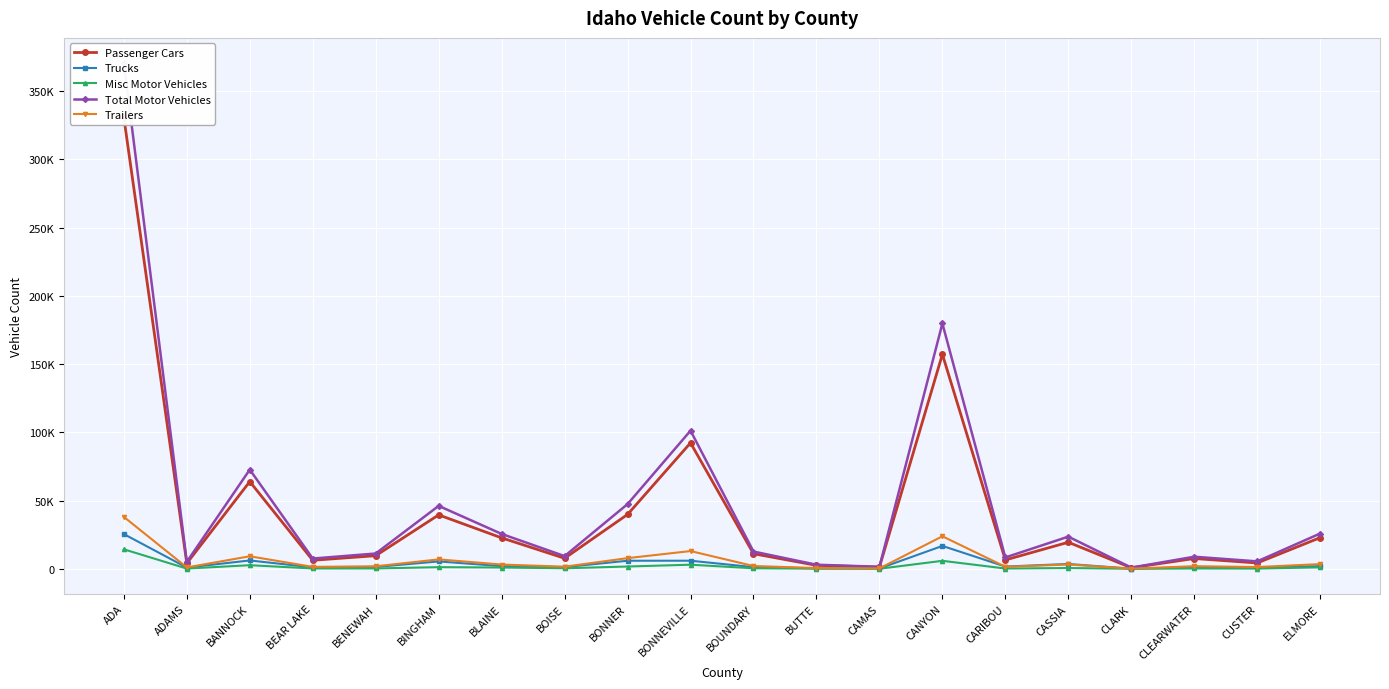

At how many categories does at least one series exceed 223499?

1